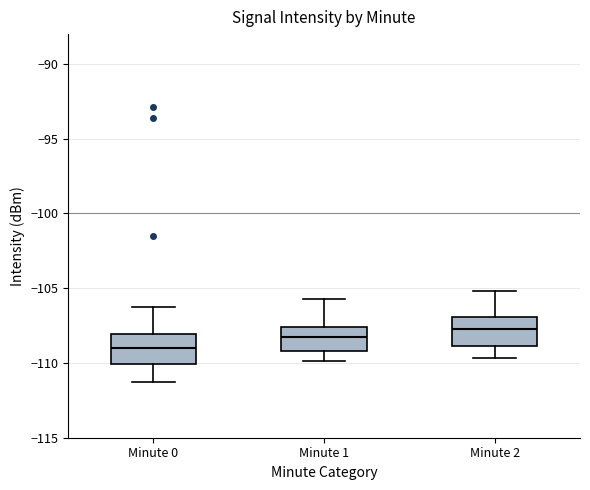

Reading left to right, read every box against the y-axis: the position of its median line, the range the box covers, and the ends of its whiskers. The values are not printed on the chart, so give them approximately, as read against the axis.

Minute 0: median -109.0, box -110.0 to -108.0, whiskers -111.5 to -106.5
Minute 1: median -108.5, box -109.0 to -107.5, whiskers -110.0 to -105.5
Minute 2: median -107.5, box -109.0 to -107.0, whiskers -109.5 to -105.0